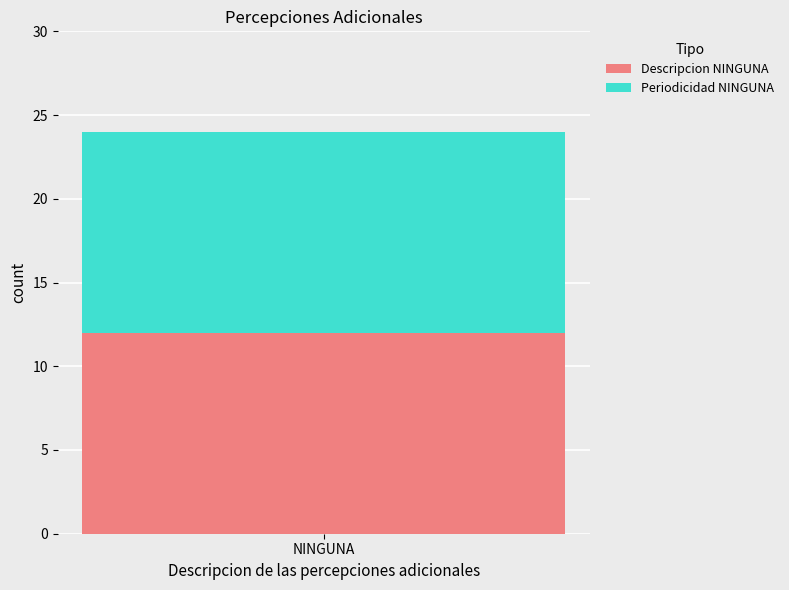

Between 6 and 5, which is larger?

6